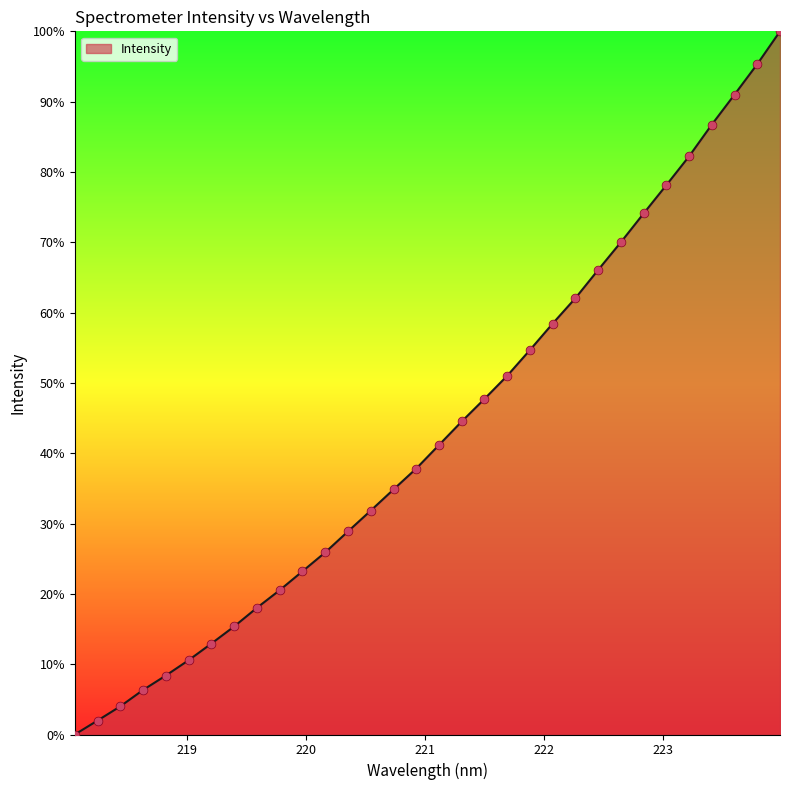

Does the chart have visible grid lines?

No